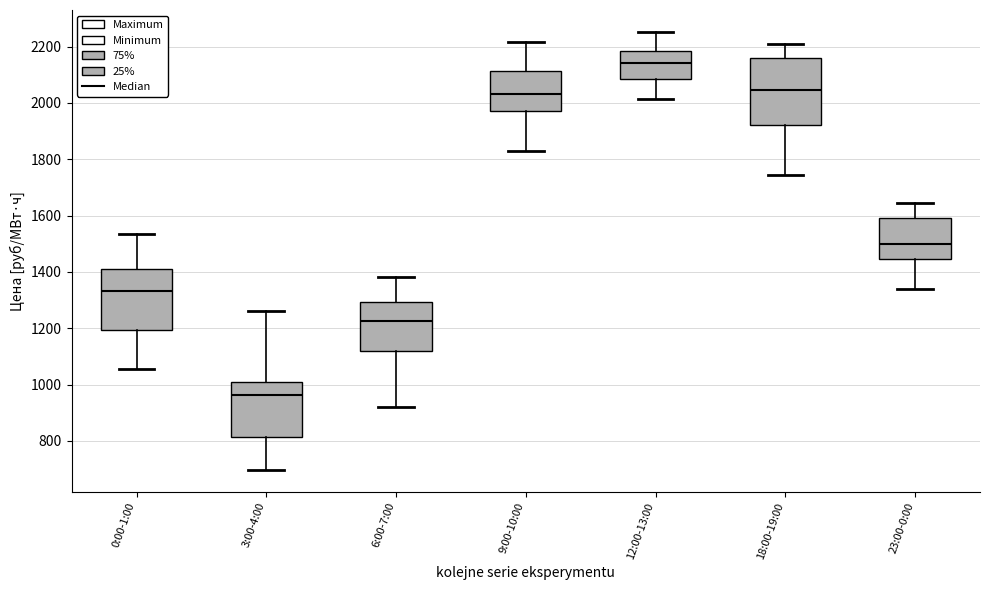

Reading left to right, read every box against the y-axis: the position of its median line, the range the box covers, and the ends of its whiskers. The values are not printed on the chart, so give them approximately, as read against the axis.

0:00-1:00: median 1340, box 1200 to 1420, whiskers 1060 to 1540
3:00-4:00: median 960, box 820 to 1000, whiskers 700 to 1260
6:00-7:00: median 1220, box 1120 to 1300, whiskers 920 to 1380
9:00-10:00: median 2040, box 1960 to 2120, whiskers 1840 to 2220
12:00-13:00: median 2140, box 2080 to 2180, whiskers 2020 to 2260
18:00-19:00: median 2040, box 1920 to 2160, whiskers 1740 to 2200
23:00-0:00: median 1500, box 1440 to 1600, whiskers 1340 to 1640